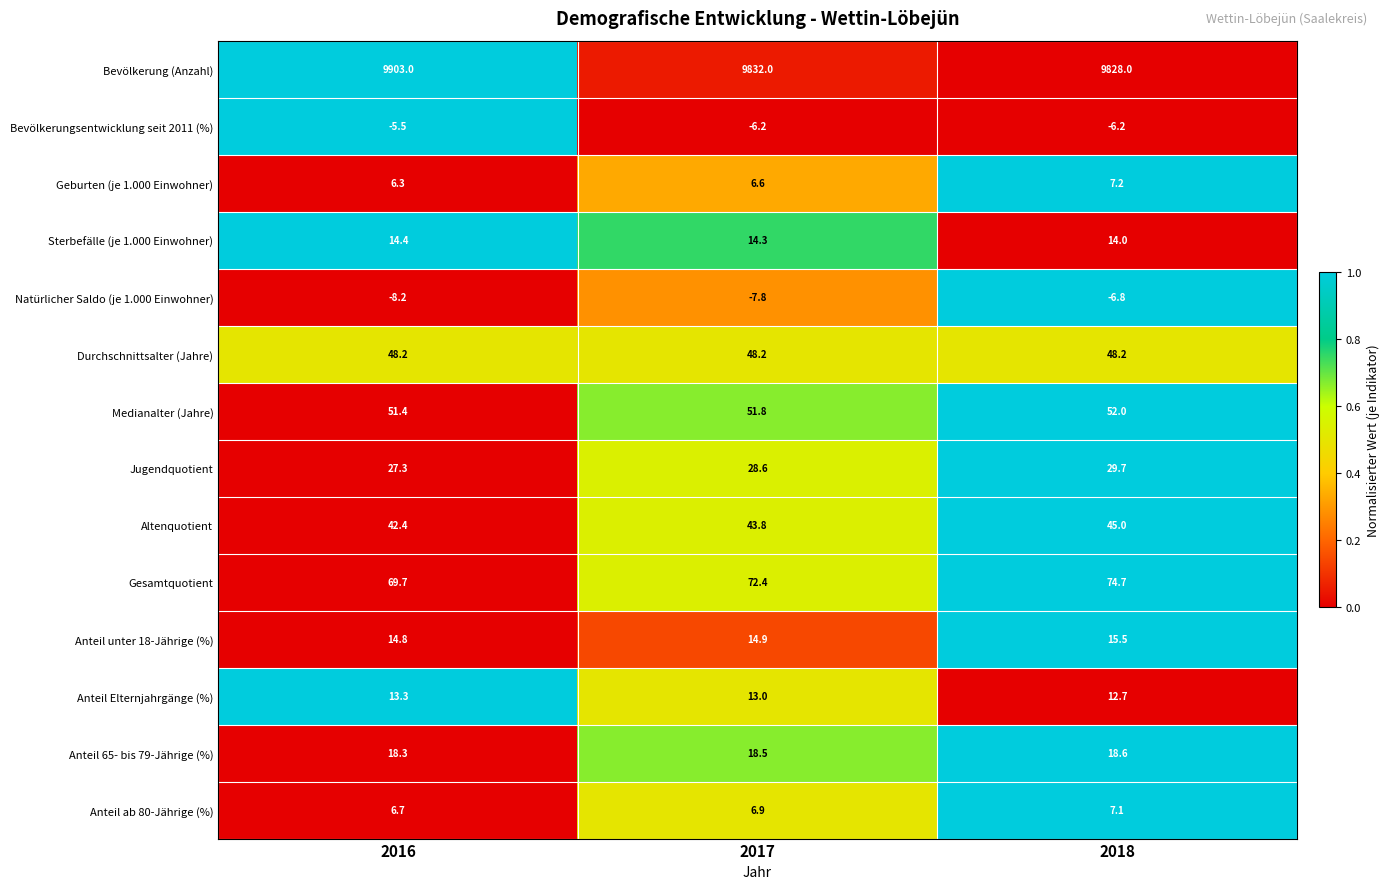

What is the total value across all series at 2018?

10139.7